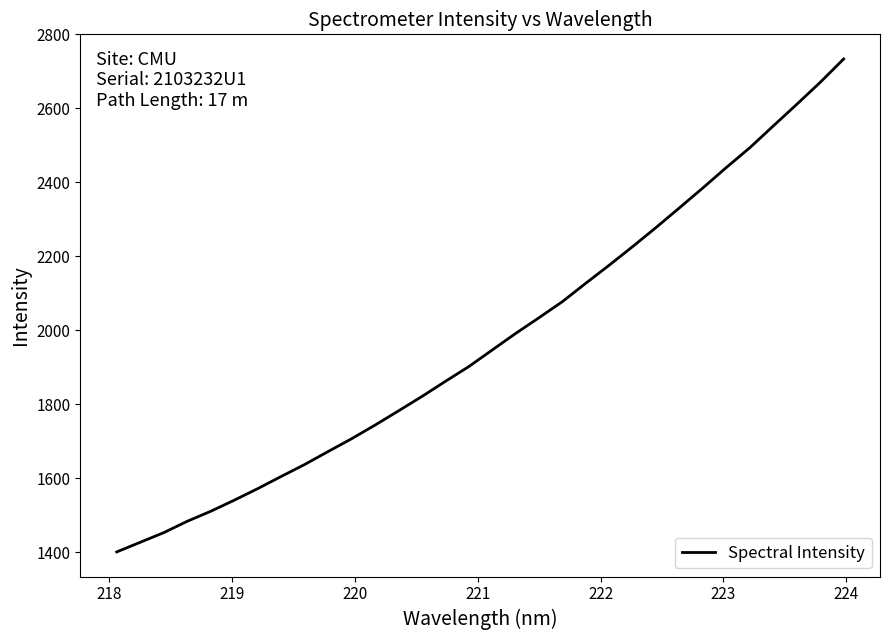

What is the difference between the maximum and minimum values?

1332.6